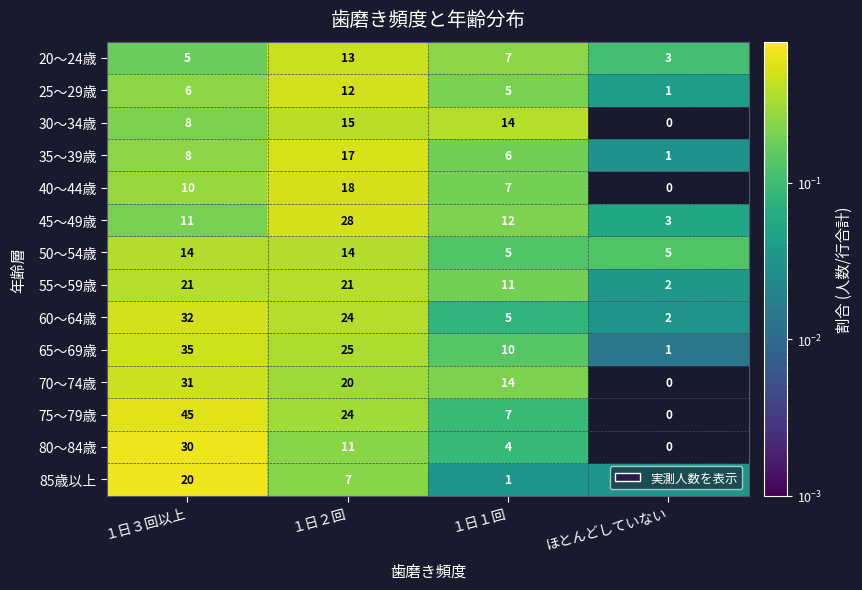

The 60～64歳 series shows 32 at １日３回以上. True or false?

True